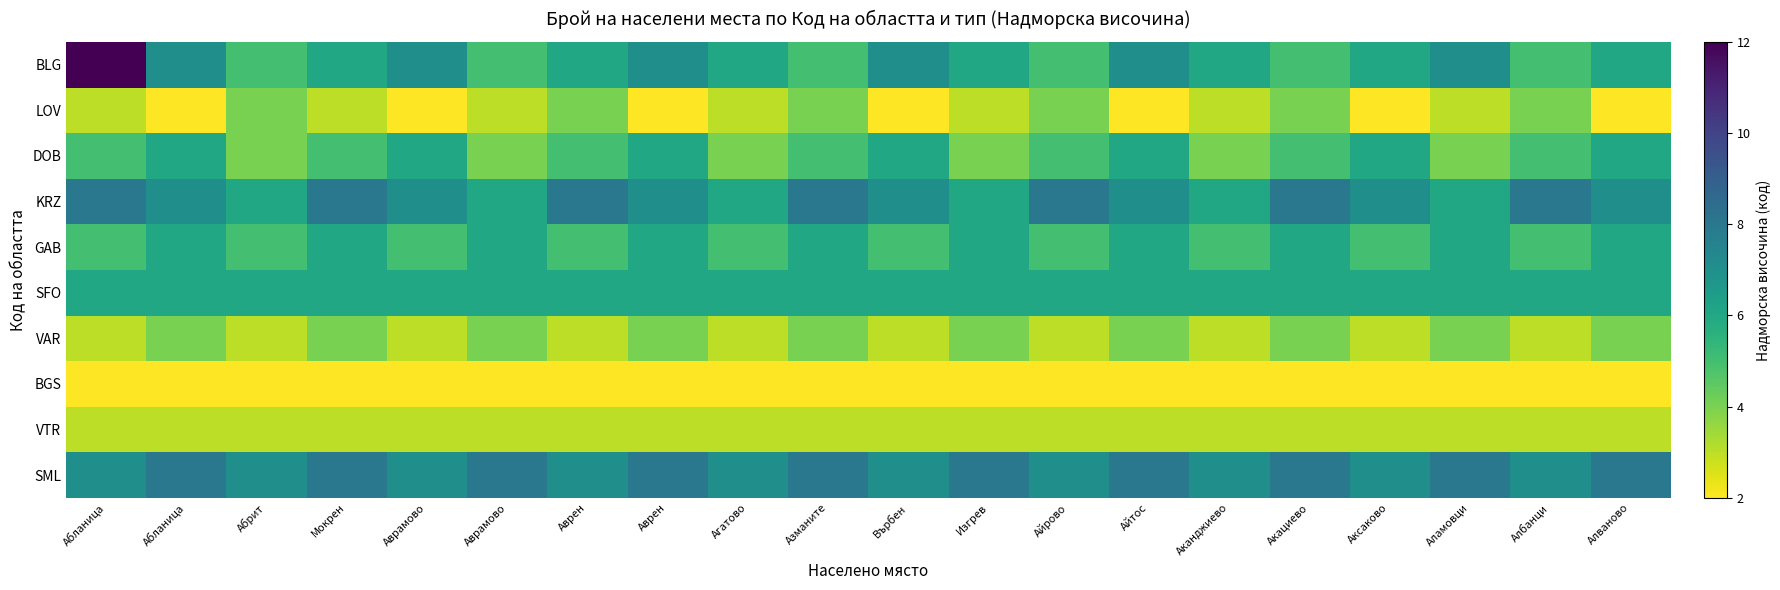

List the series in order of their peak value, highest first.

BLG, KRZ, SML, DOB, GAB, SFO, LOV, VAR, VTR, BGS